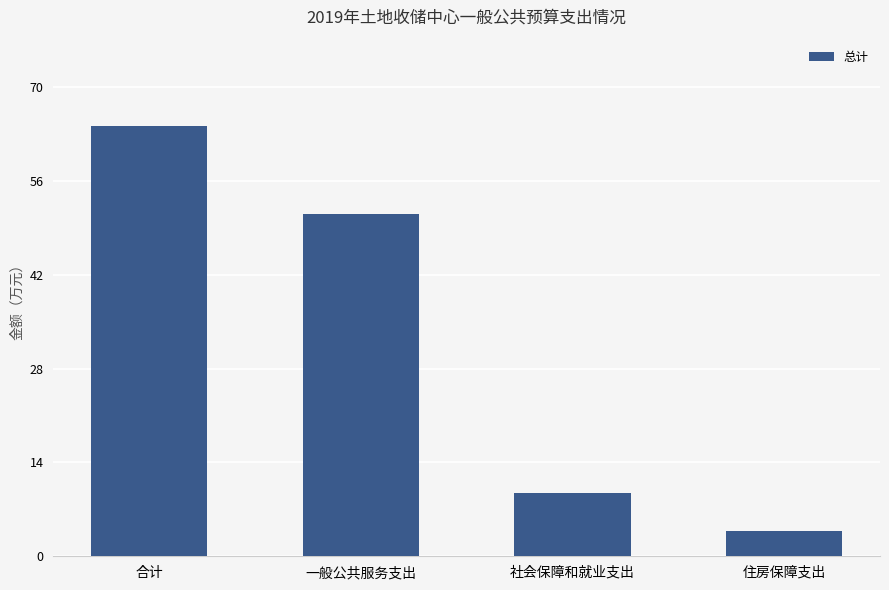

The chart shows a value of 3.7 at 住房保障支出. True or false?

True